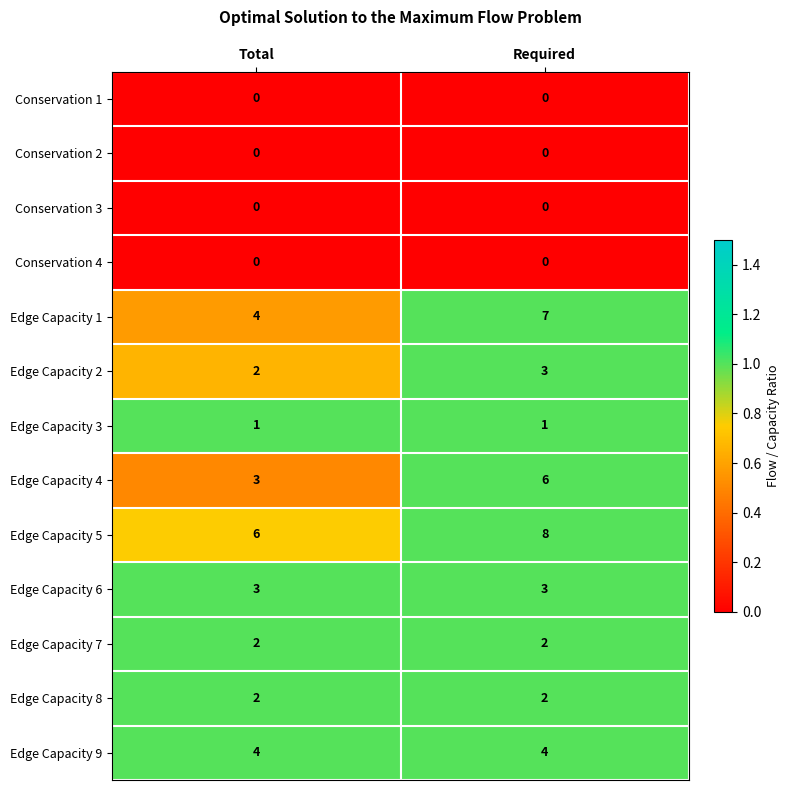

The value of Edge Capacity 5 at Total is 9. True or false?

False